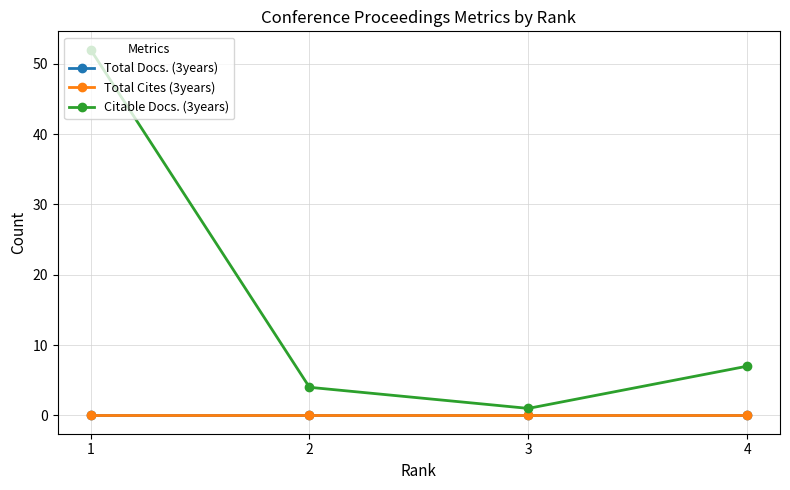

Which category has the highest value in the Citable Docs. (3years) series?

1